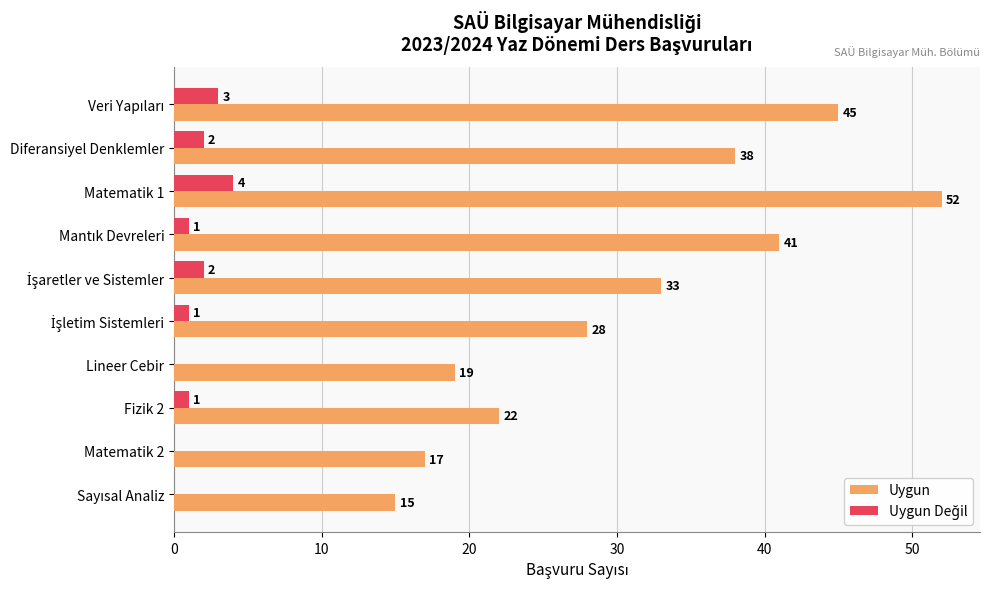

The value of Uygun at Fizik 2 is 22. True or false?

True